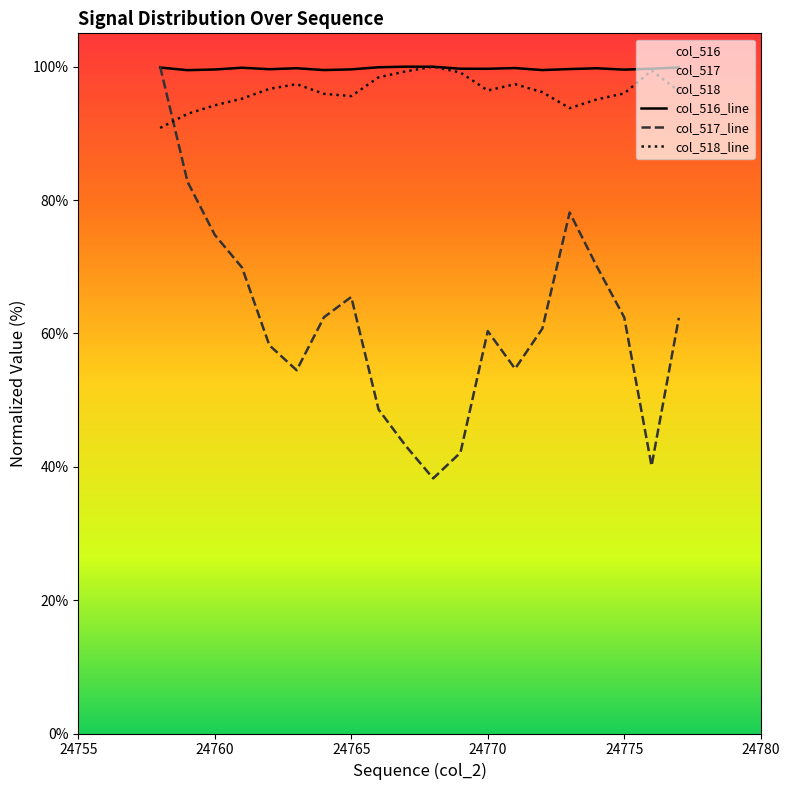

At how many categories does at least one series exceed 88?

20